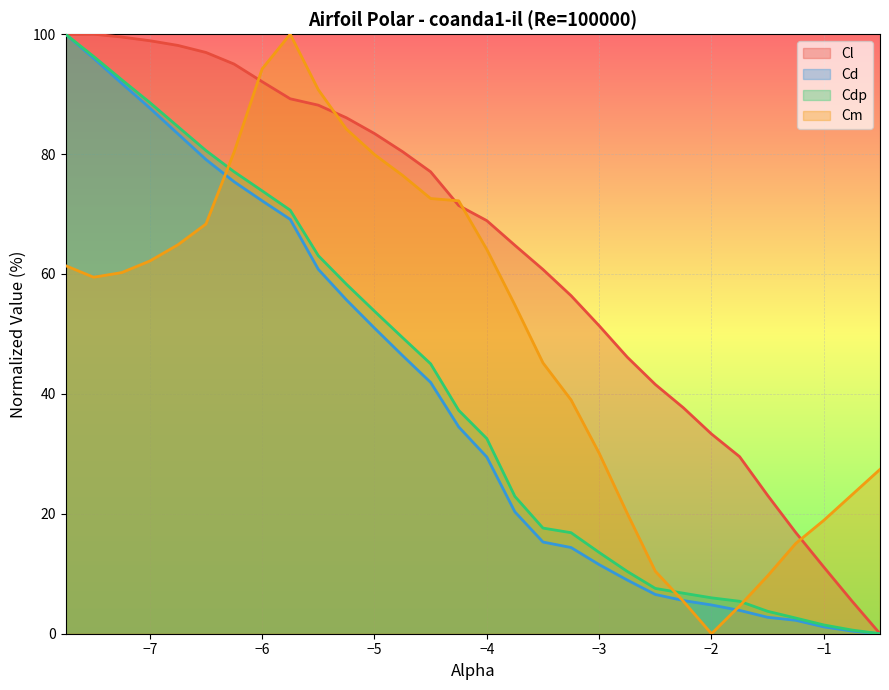

How many lines are shown in the chart?

4